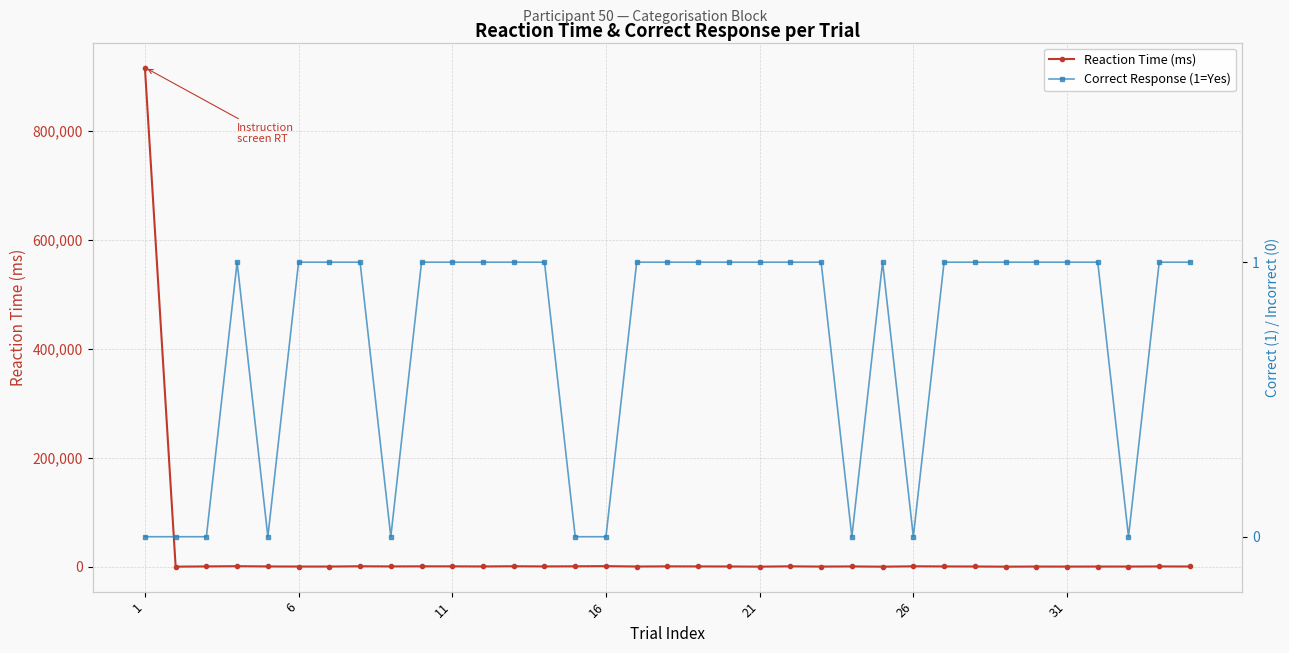

True or false: Reaction Time (ms) has more than 0 interior local peaks.

True